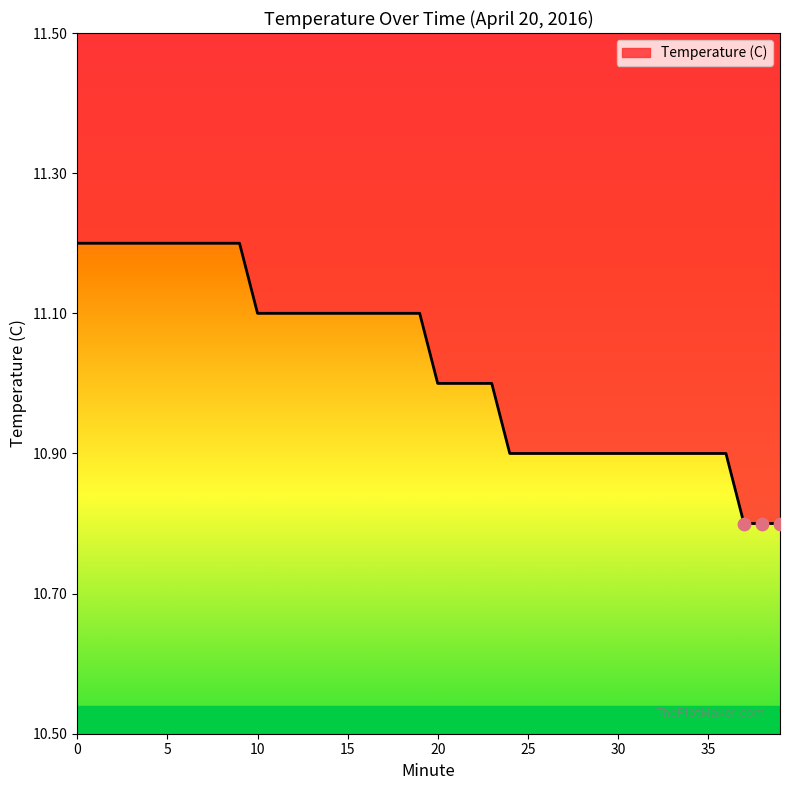

What is the change in value from 8 to 14?

-0.1